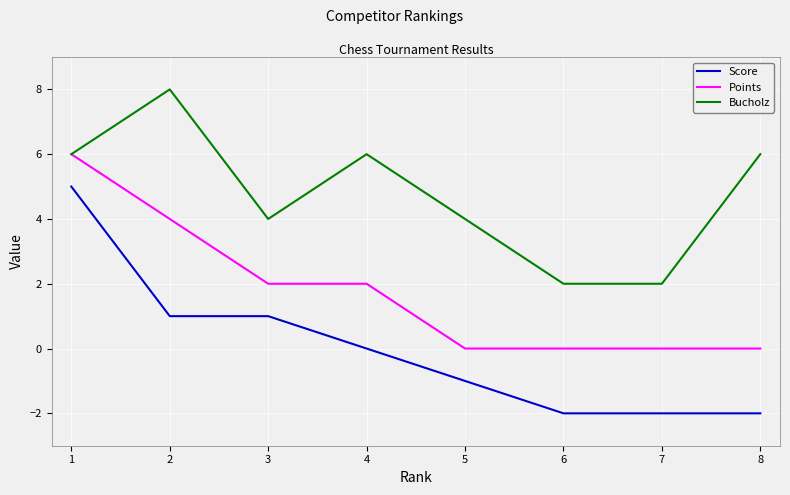

Reading left to right, transcribe all the data shown in this chart.

Score: 5	1	1	0	-1	-2	-2	-2
Points: 6	4	2	2	0	0	0	0
Bucholz: 6	8	4	6	4	2	2	6